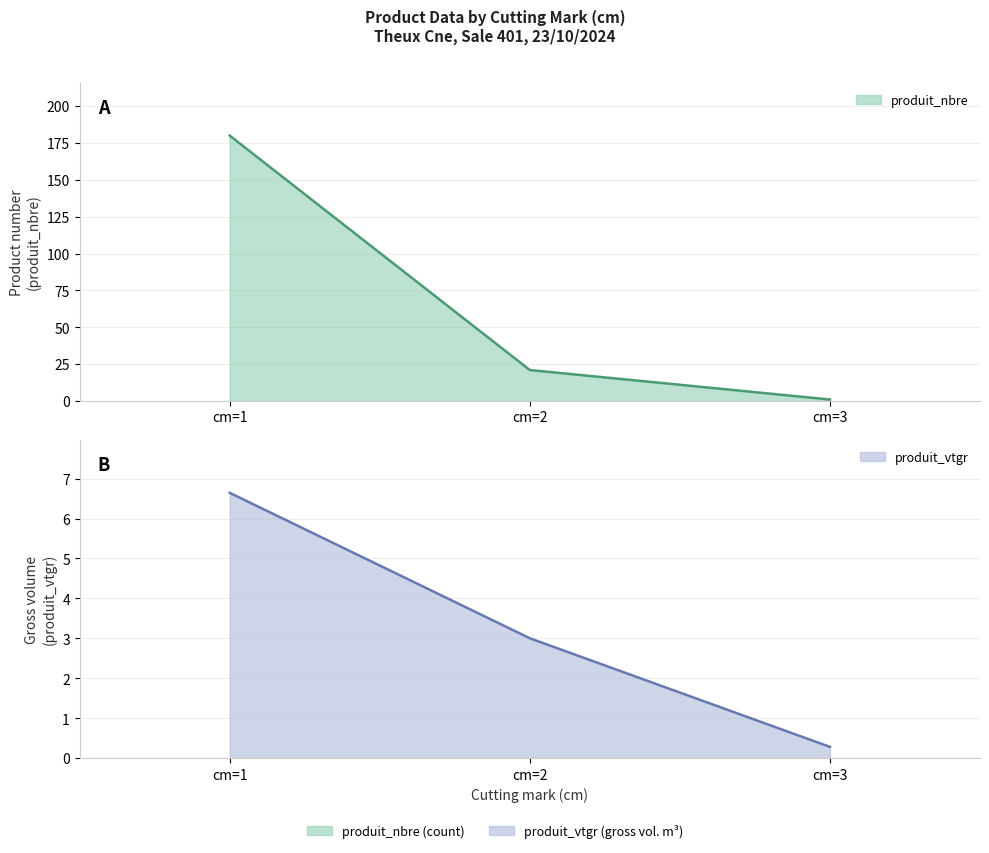

What value does the produit_nbre line series have at cm=1?

180.0